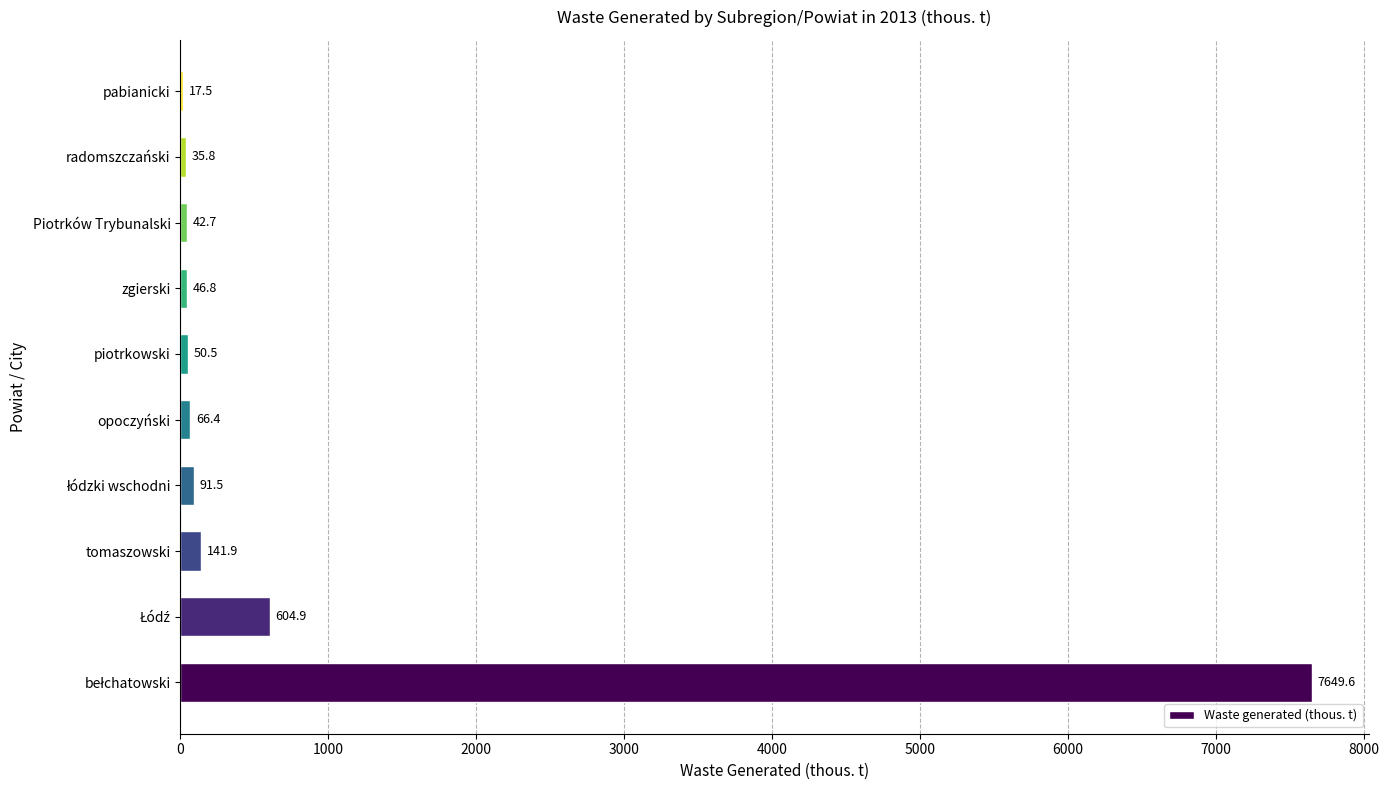

What is the sum of all values?

8747.6